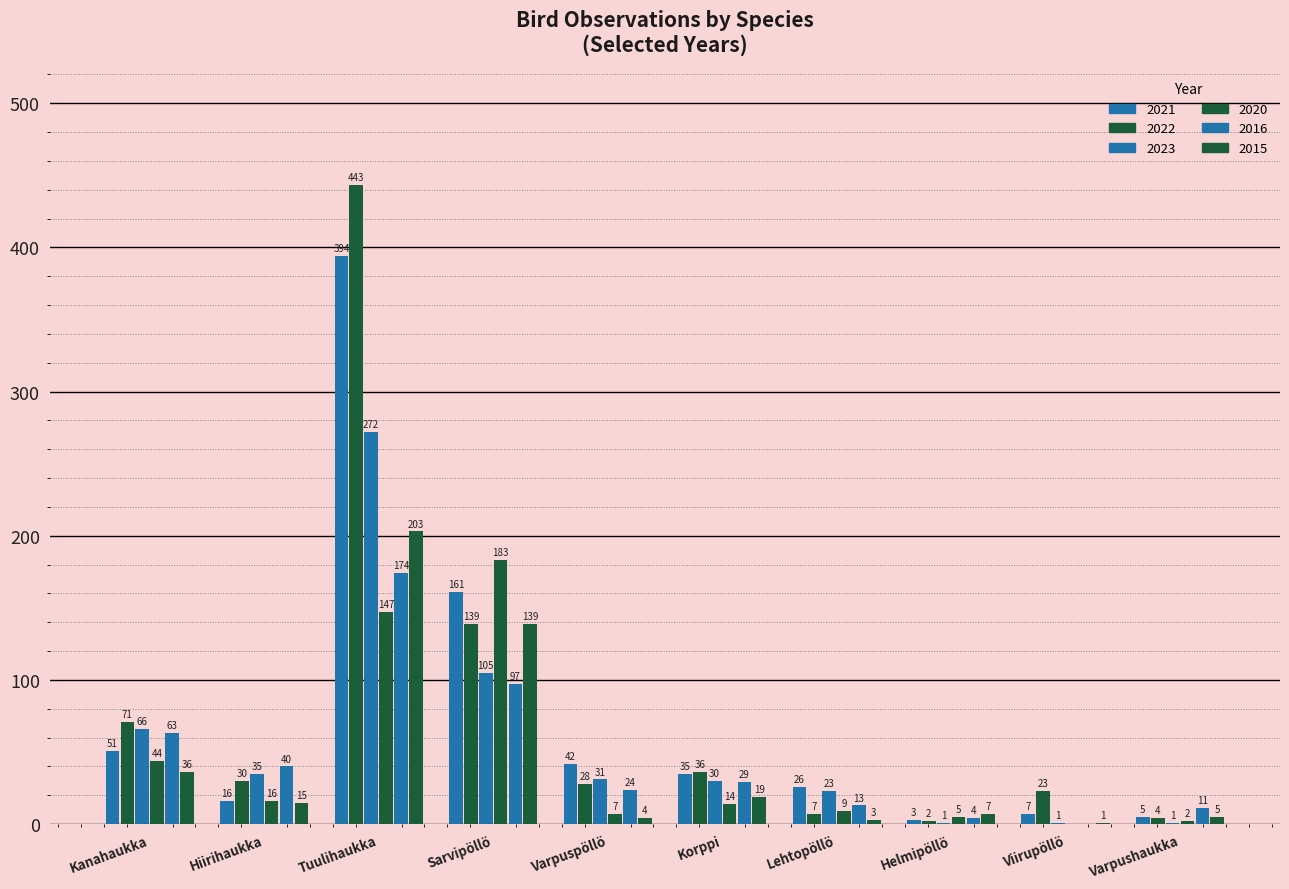

Are the bars grouped side by side (vs. stacked)?

Yes